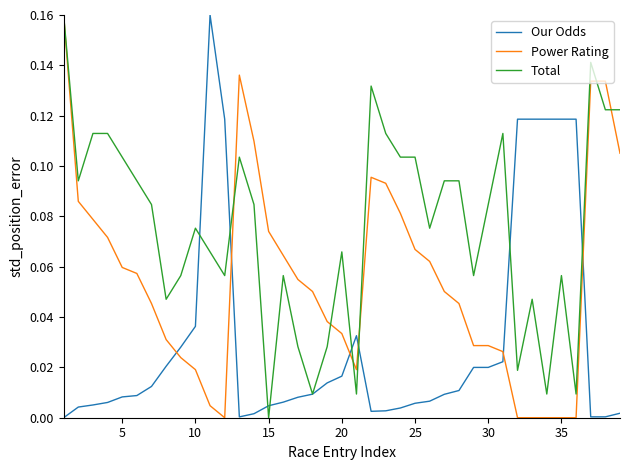

List the series in order of their overall mean, highest first.

Total, Power Rating, Our Odds